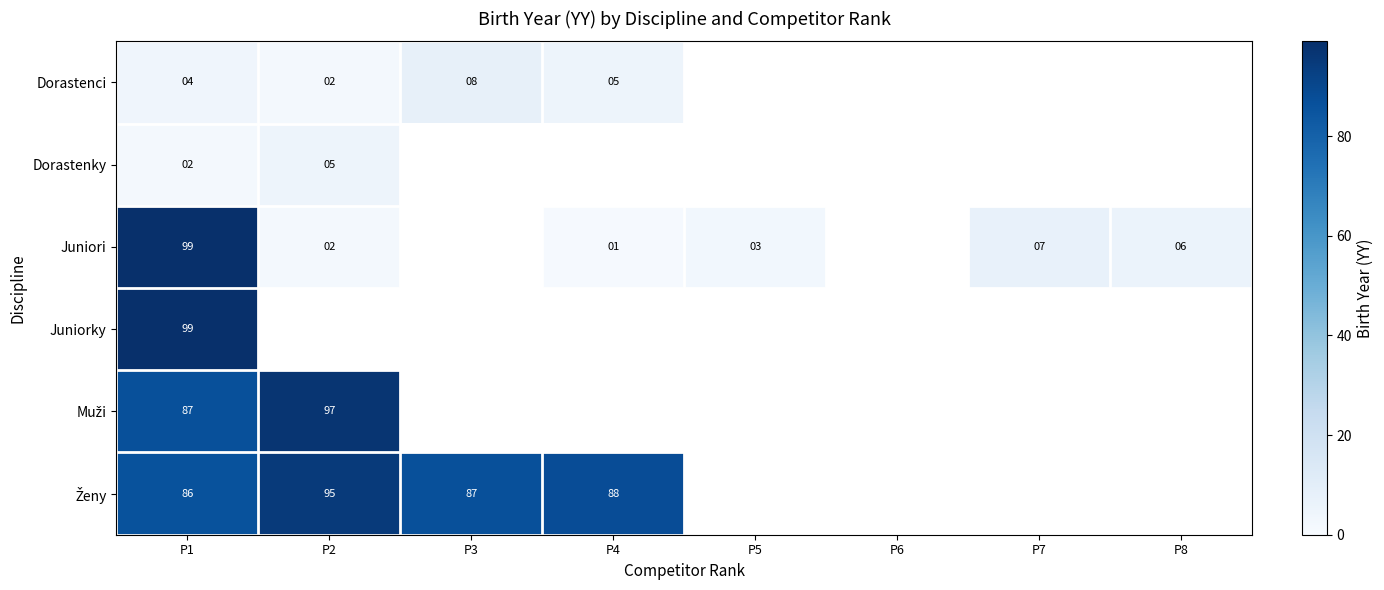

What is the difference between the Juniori values at P7 and P2?

5